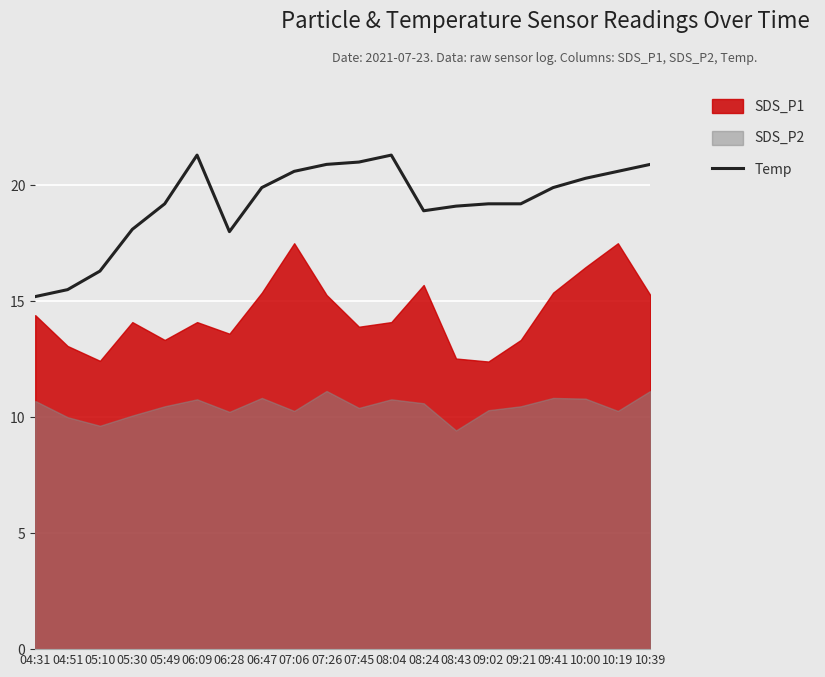

Rank the categories by value from highest to lowest.

06:09, 08:04, 07:45, 07:26, 10:39, 07:06, 10:19, 10:00, 06:47, 09:41, 05:49, 09:02, 09:21, 08:43, 08:24, 05:30, 06:28, 05:10, 04:51, 04:31